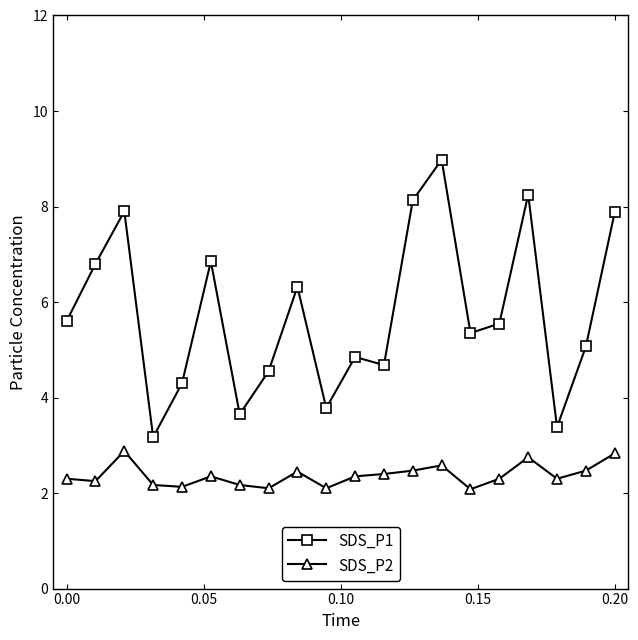

What is the highest value of the SDS_P2 series?

2.9